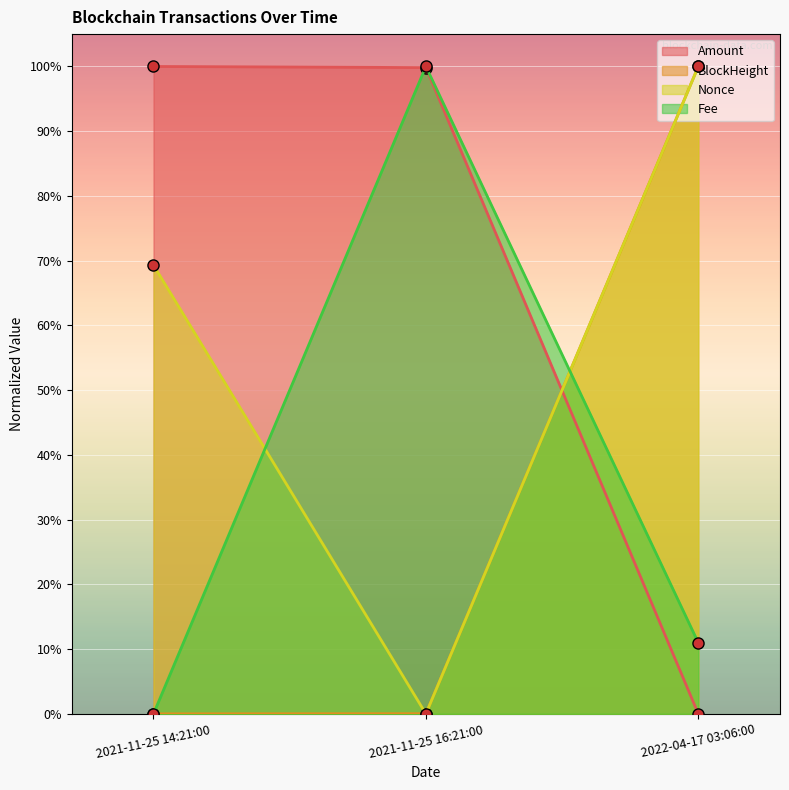

What is the label of the 2nd point from the right?

2021-11-25 16:21:00